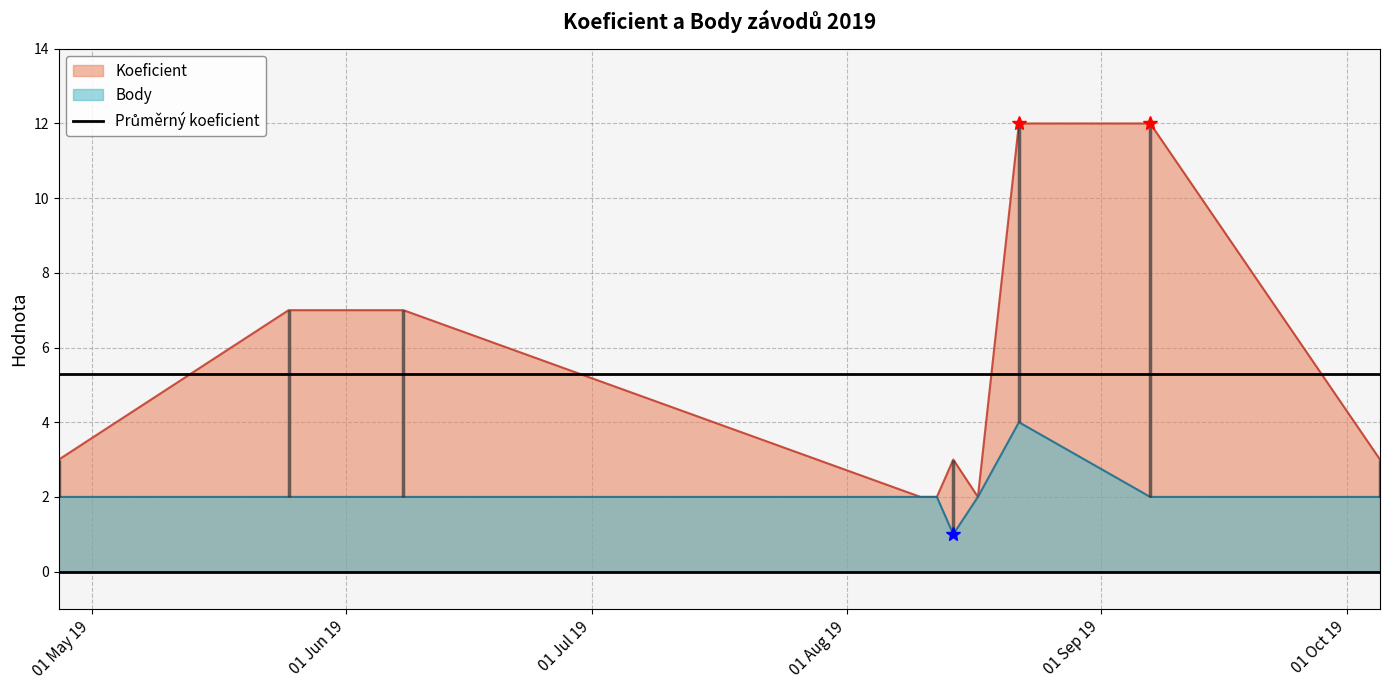

Reading right to left, what are all the values shown in this chart?

Koeficient: 3	12	12	2	3	2	2	7	7	3
Body: 2	2	4	2	1	2	2	2	2	2